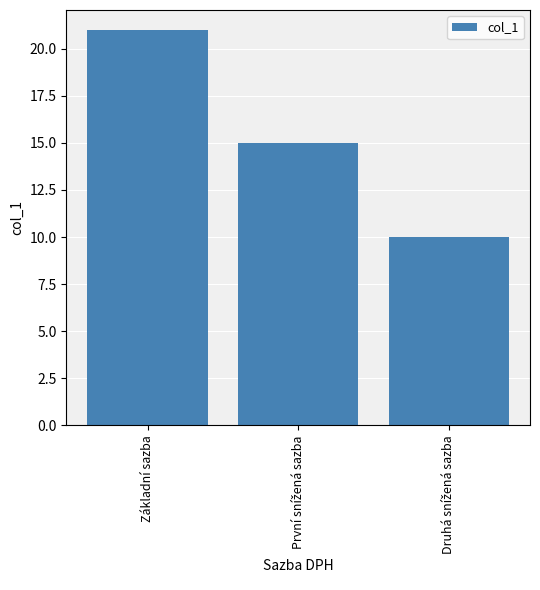

What is the sum of all values?

46